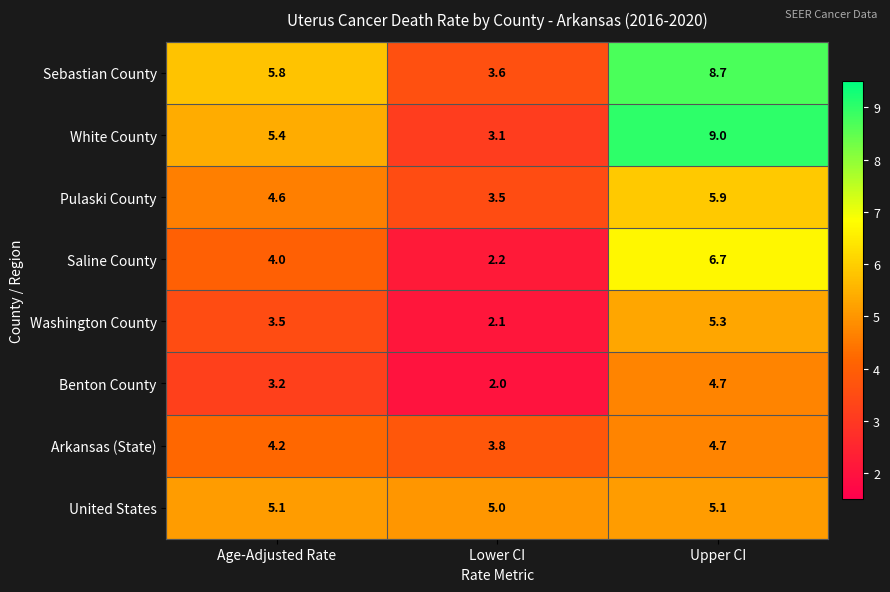

Is it true that White County equals 5.2 at Lower CI?

False